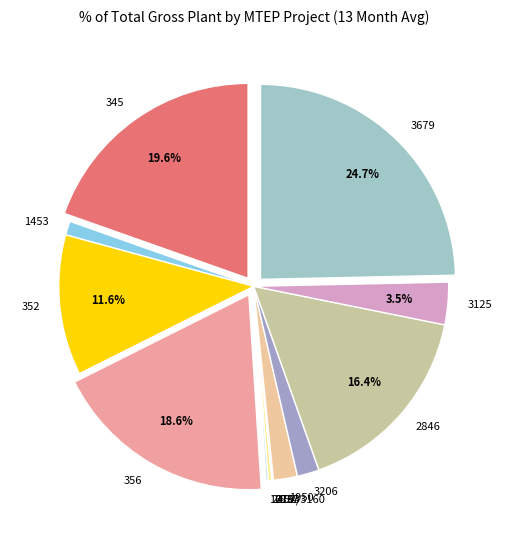

Is there any slice that represents more than half of the pie?

No